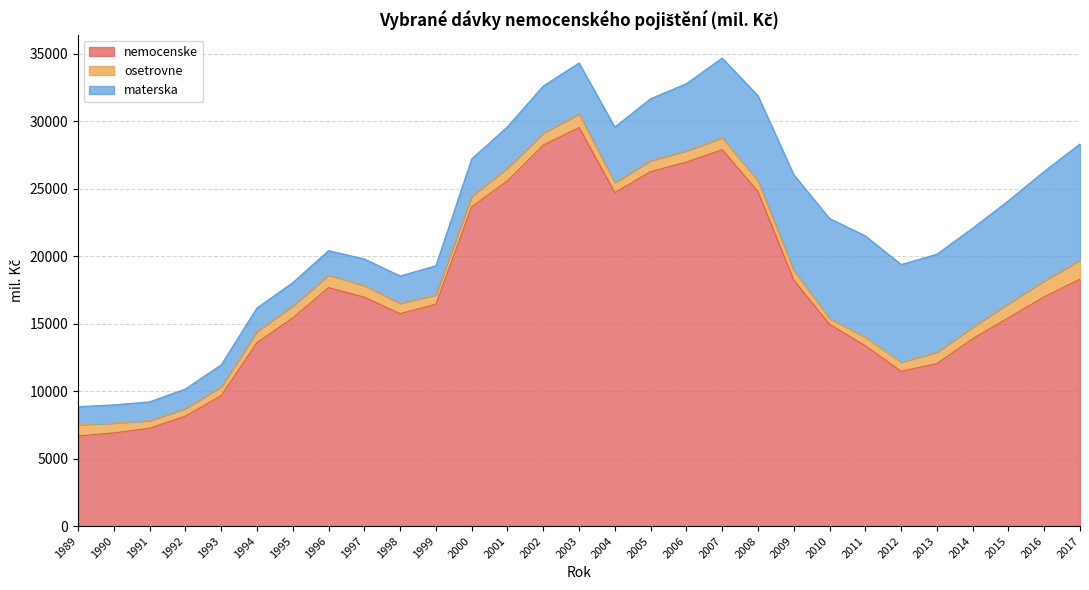

Reading left to right, transcribe all the data shown in this chart.

nemocenske: 6677.0	6899.0	7246.0	8145.0	9665.0	13589.0	15416.0	17663.0	16959.0	15733.0	16434.0	23653.0	25574.0	28222.0	29523.0	24704.0	26258.0	26962.6	27881.0	24769.0	18215.0	14944.0	13354.0	11465.0	12036.0	13881.0	15428.0	16985.3	18289.8
osetrovne: 826.0	730.0	560.0	566.0	656.0	835.0	894.0	927.0	864.0	765.0	696.0	785.0	957.0	893.0	1004.0	730.0	819.0	825.0	893.0	811.0	729.0	432.0	640.0	682.0	843.0	854.0	1062.0	1180.0	1401.8
materska: 1341.0	1349.0	1397.0	1441.0	1623.0	1732.0	1722.0	1811.0	1963.0	2028.0	2151.0	2759.0	3047.0	3487.0	3774.0	4123.0	4579.0	4981.5	5893.0	6297.0	7084.0	7410.0	7506.0	7224.0	7258.0	7334.0	7611.0	8109.6	8615.7